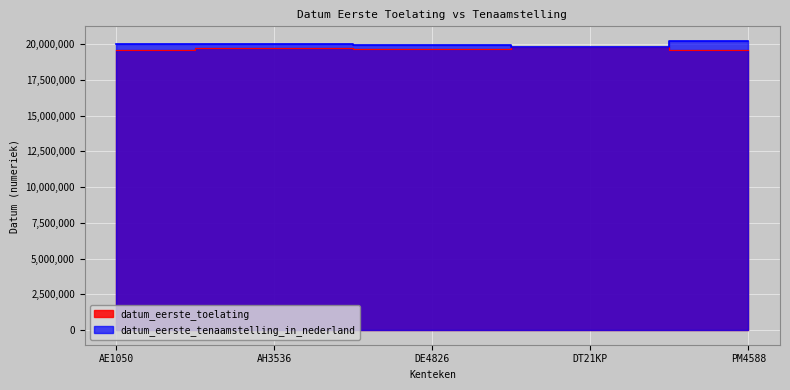

Reading left to right, what are all the values shown in this chart?

datum_eerste_toelating: 19570228	19690328	19630630	19790417	19590228
datum_eerste_tenaamstelling_in_nederland: 19980820	20000707	19900109	19790417	20220901